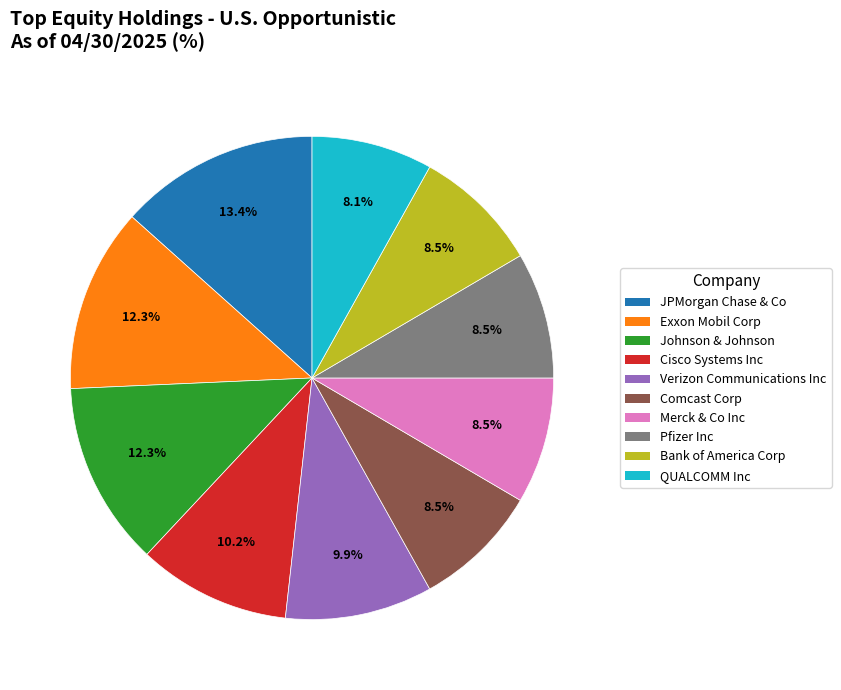

Is Pfizer Inc the majority of the pie?

No